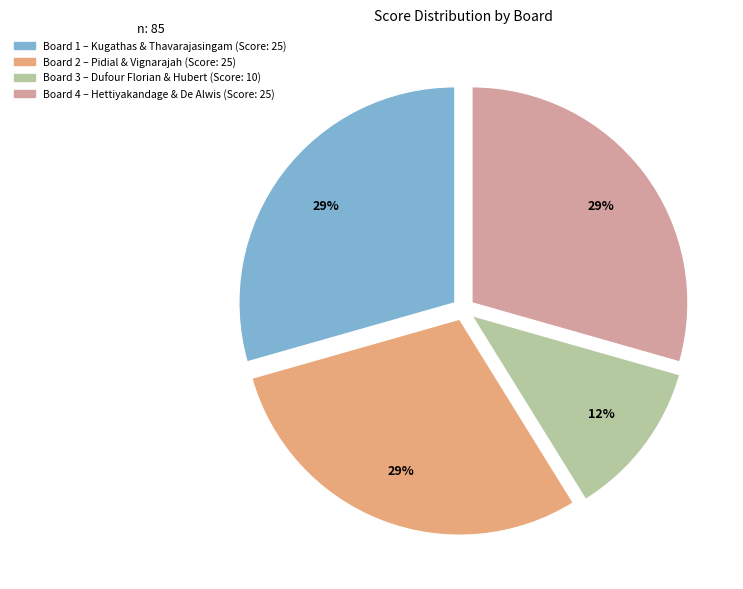

Between Board 3 and Board 2, which is larger?

Board 2